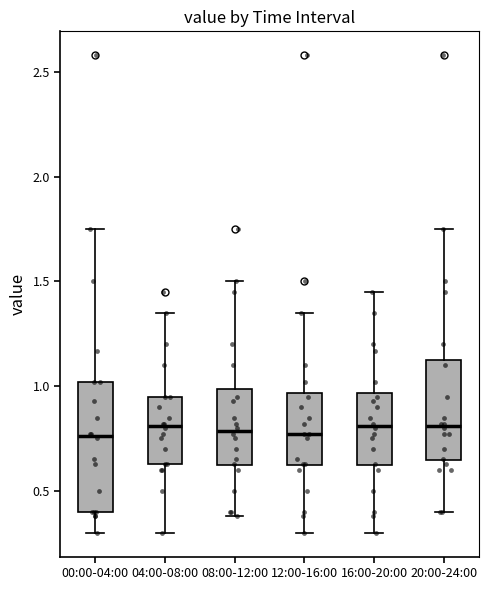

Reading left to right, read every box against the y-axis: the position of its median line, the range the box covers, and the ends of its whiskers. The values are not printed on the chart, so give them approximately, as read against the axis.

00:00-04:00: median 0.75, box 0.40 to 1.00, whiskers 0.30 to 1.75
04:00-08:00: median 0.80, box 0.65 to 0.95, whiskers 0.30 to 1.35
08:00-12:00: median 0.80, box 0.60 to 1.00, whiskers 0.40 to 1.50
12:00-16:00: median 0.75, box 0.60 to 0.95, whiskers 0.30 to 1.35
16:00-20:00: median 0.80, box 0.60 to 0.95, whiskers 0.30 to 1.45
20:00-24:00: median 0.80, box 0.65 to 1.15, whiskers 0.40 to 1.75